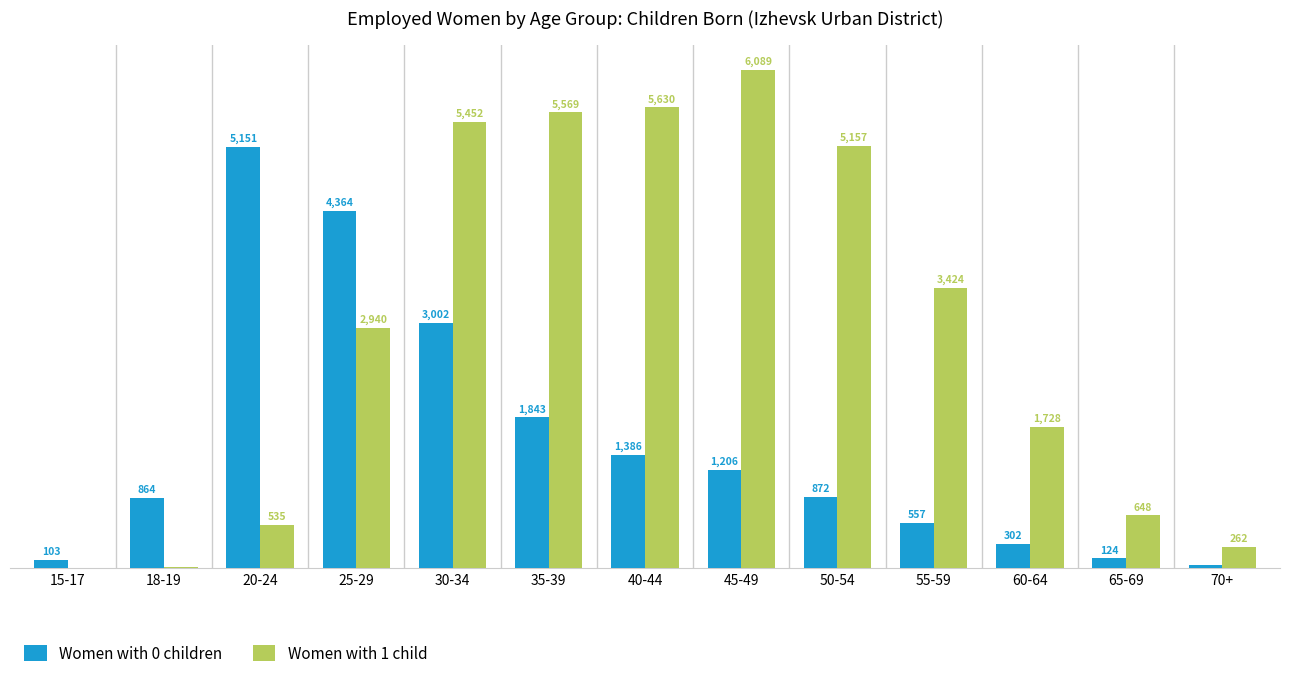

Which series has the largest range (max minus min)?

Women with 1 child